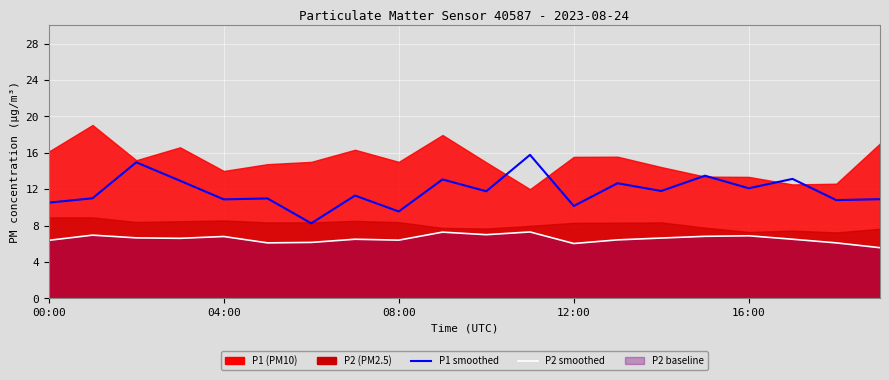

True or false: P1 smoothed has a value of 13.1 at 17.

True